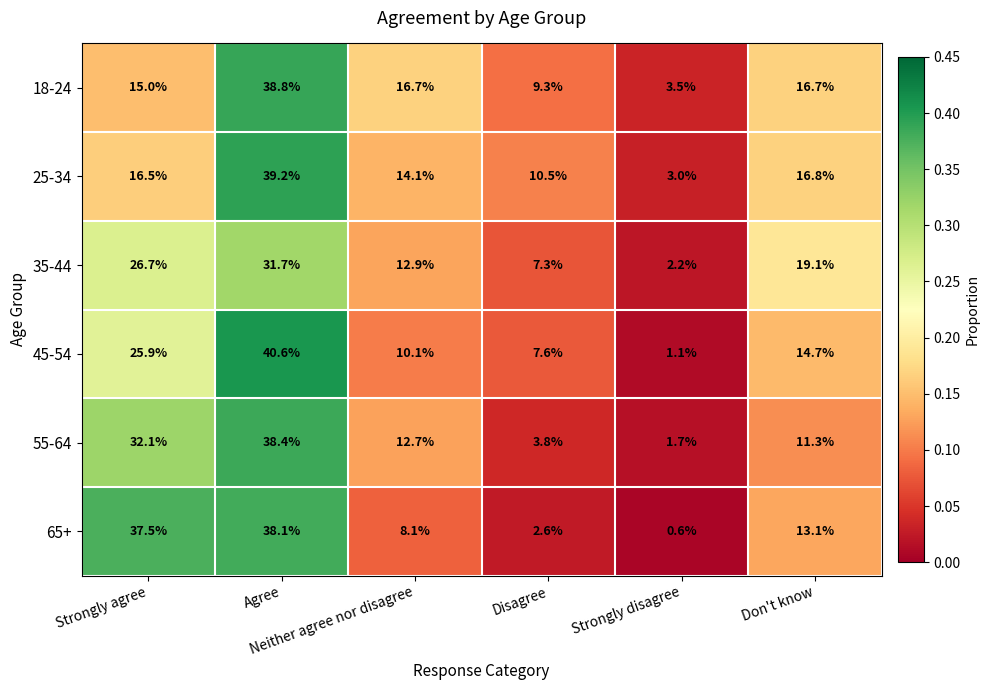

Which series has the largest total across all categories?

25-34